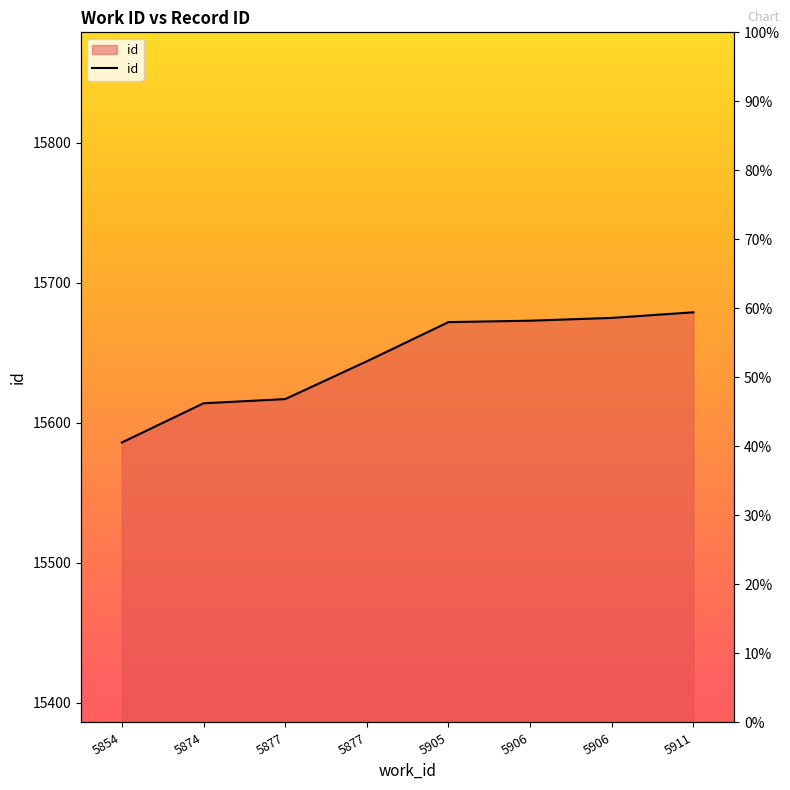

What is the difference between the maximum and minimum values?

93